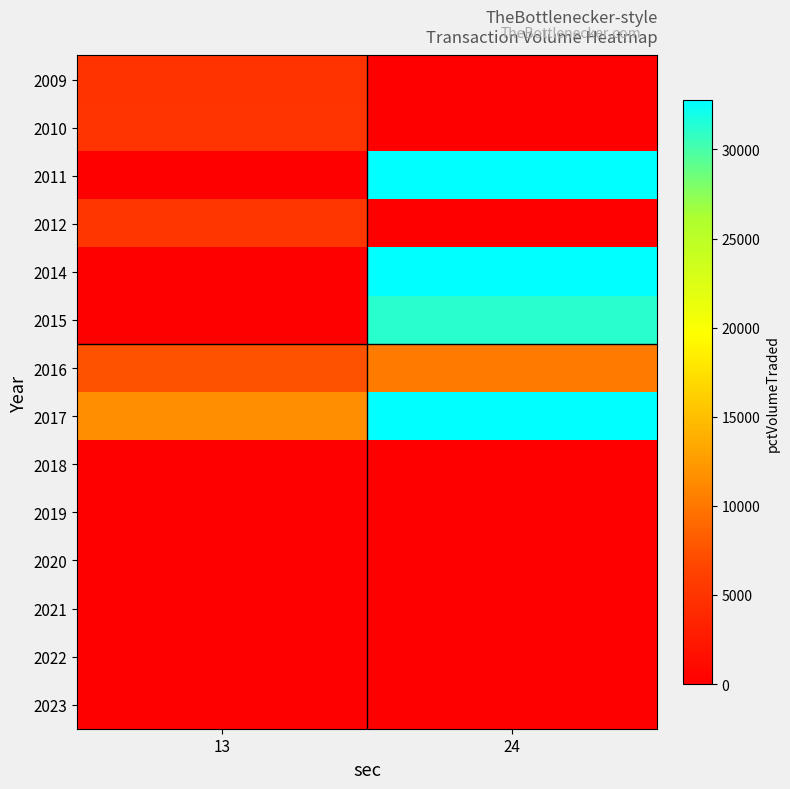

What is the spread (max minus min) of values at 13?

11628